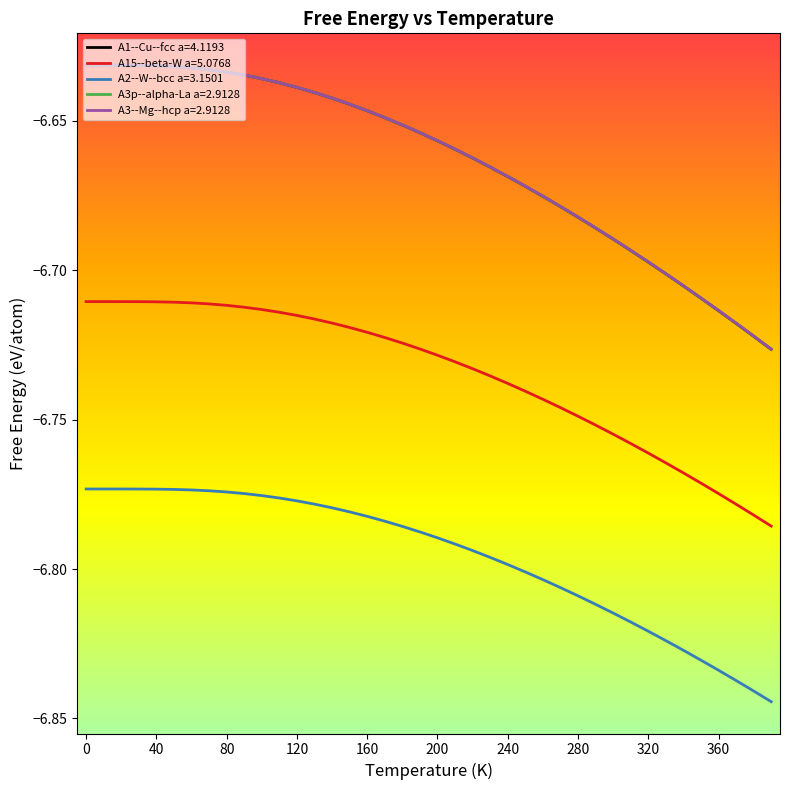

True or false: A15--beta-W a=5.0768 and A3--Mg--hcp a=2.9128 intersect in this chart.

False